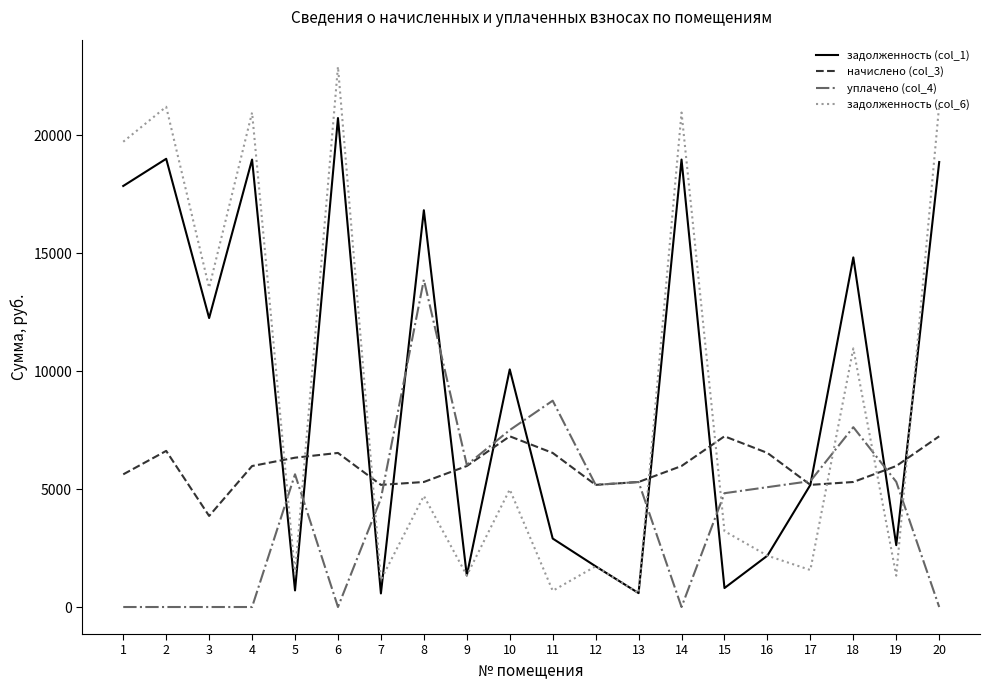

Between which two adjacent categories do начислено (col_3) and уплачено (col_4) first intersect?

7 and 8